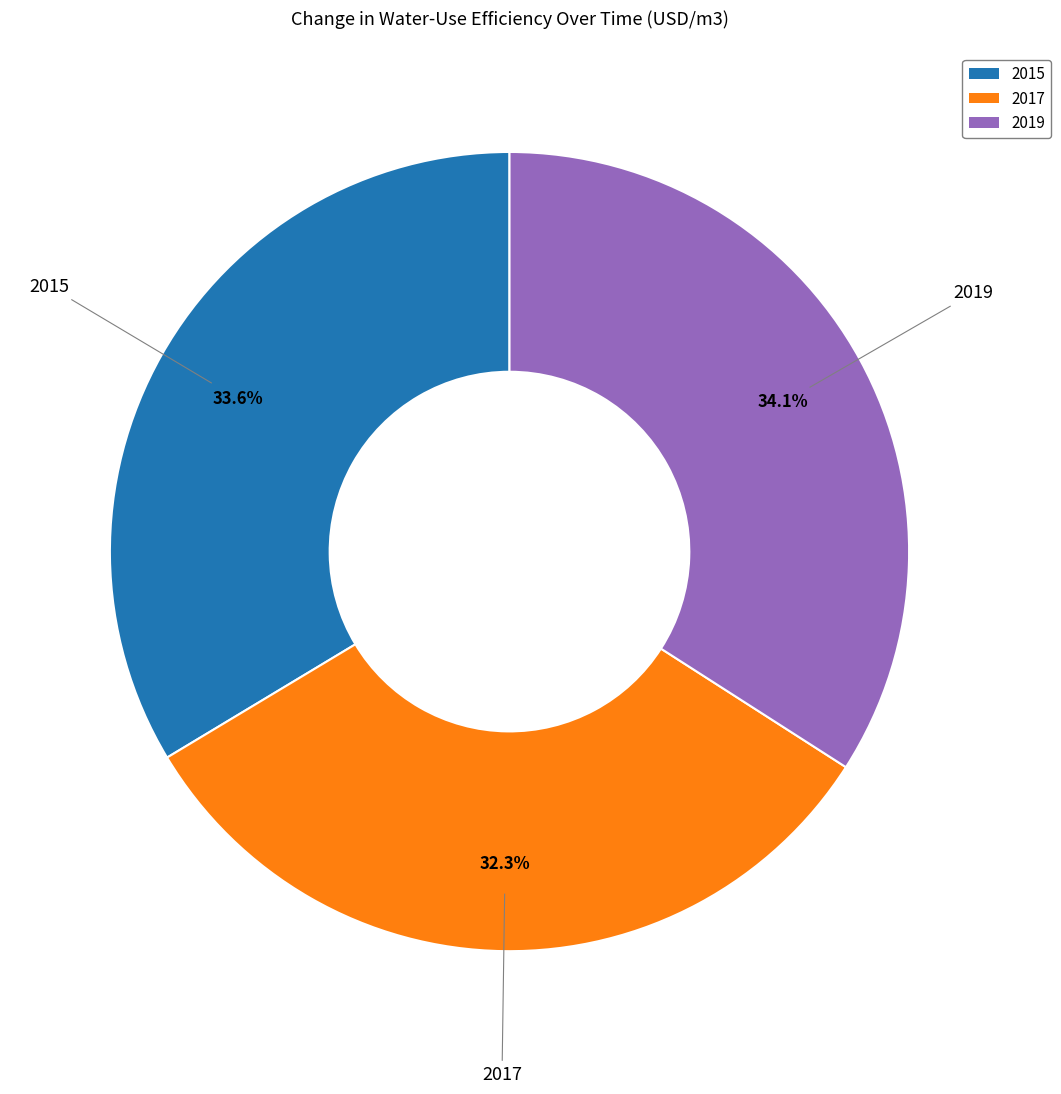

To the nearest percent, what is the average slice percentage?

33%